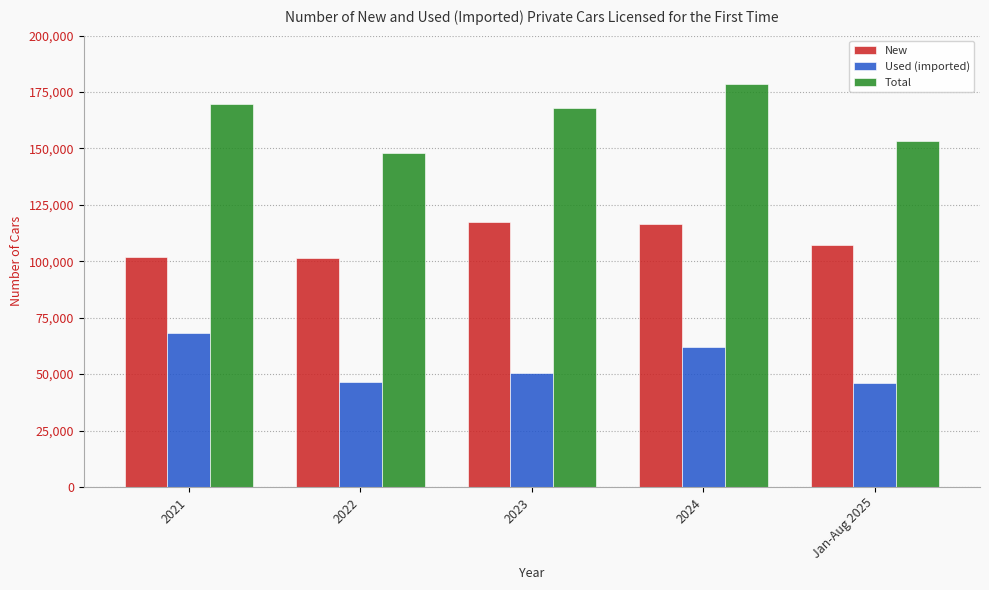

Which series has the largest range (max minus min)?

Total